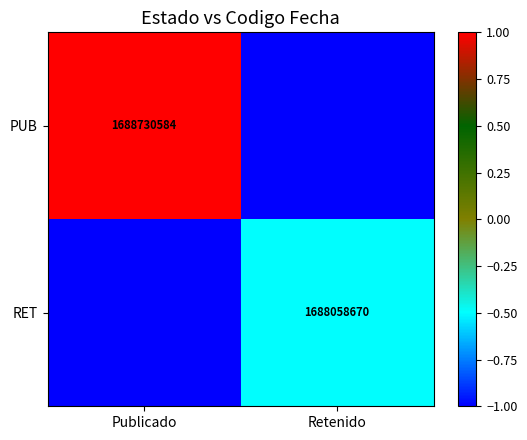

The value of PUB at Publicado is 1688730584. True or false?

True